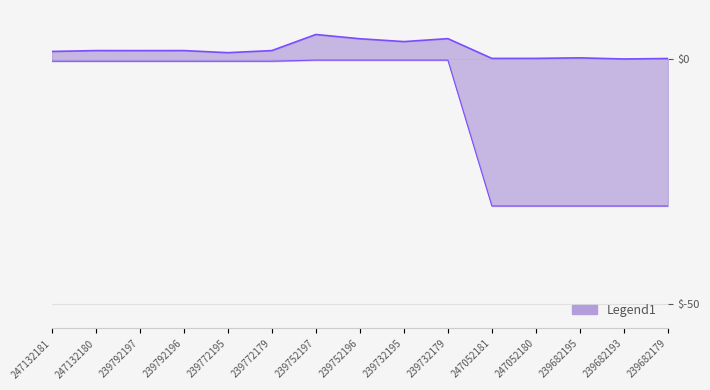

What is the sum of all Ціна values?

-153.6